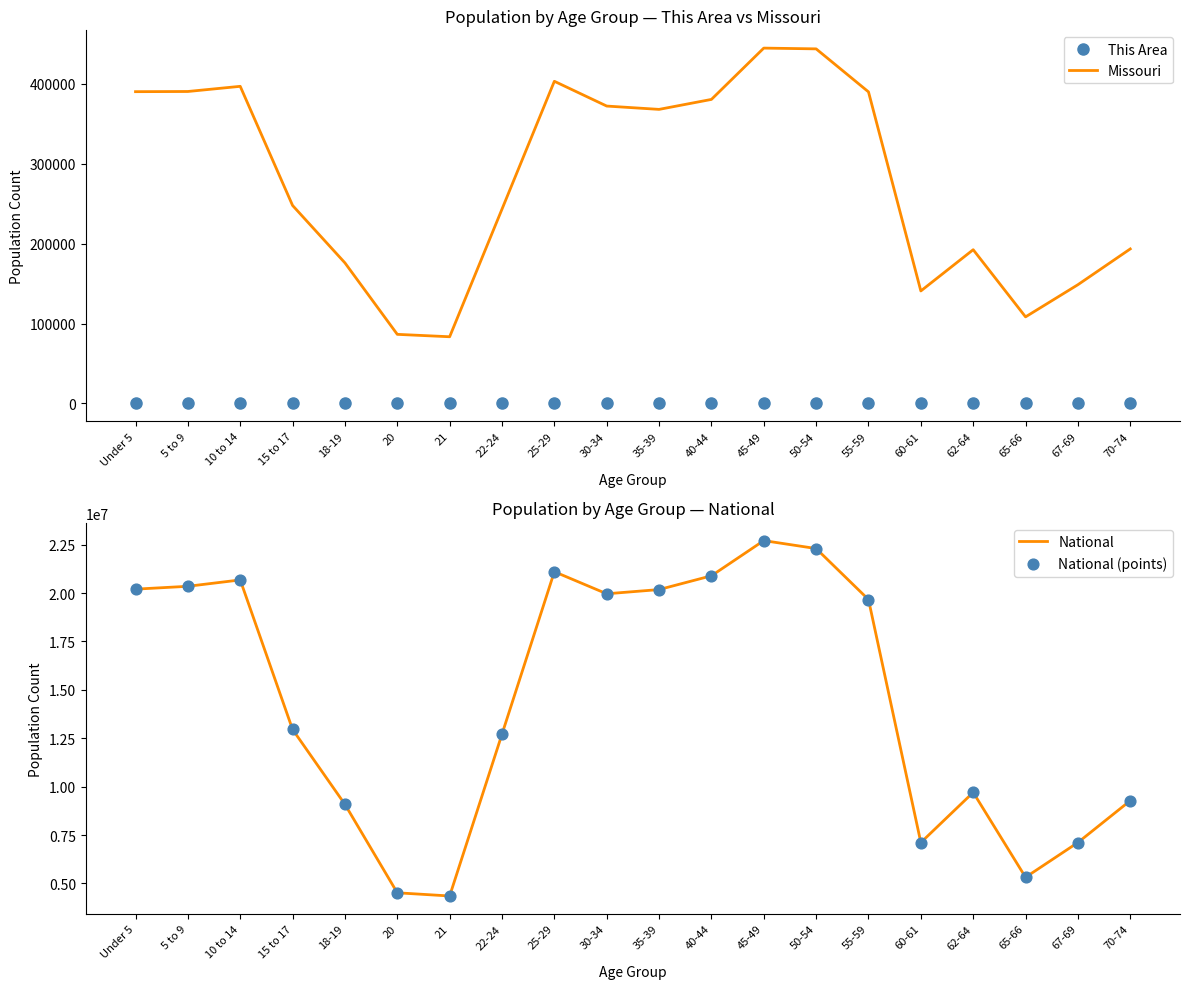

What are all the series names shown in the legend?

This Area, Missouri, National, National (points)